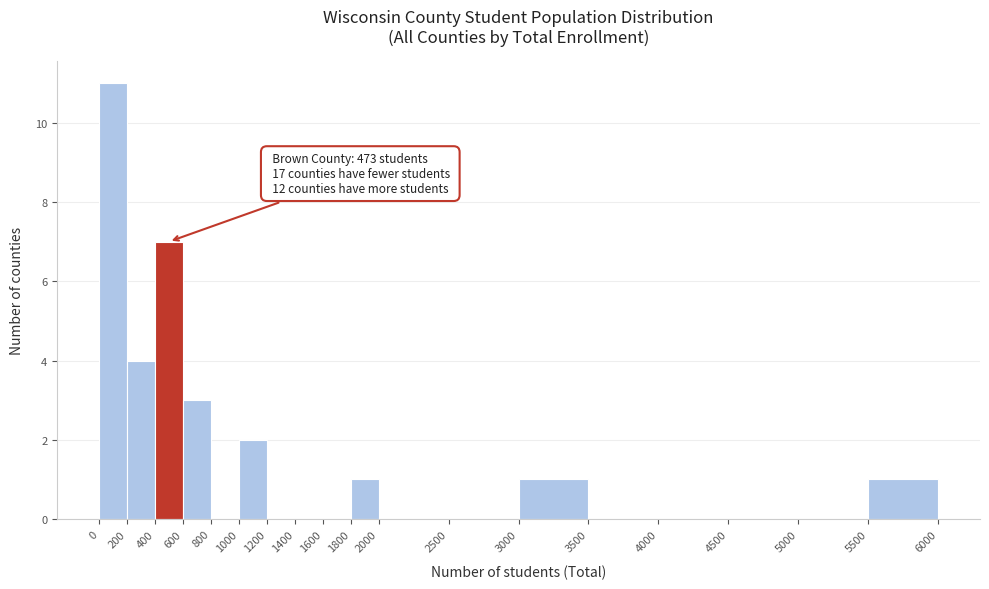

Which range on the x-axis has the tallest bar?

0 to 200